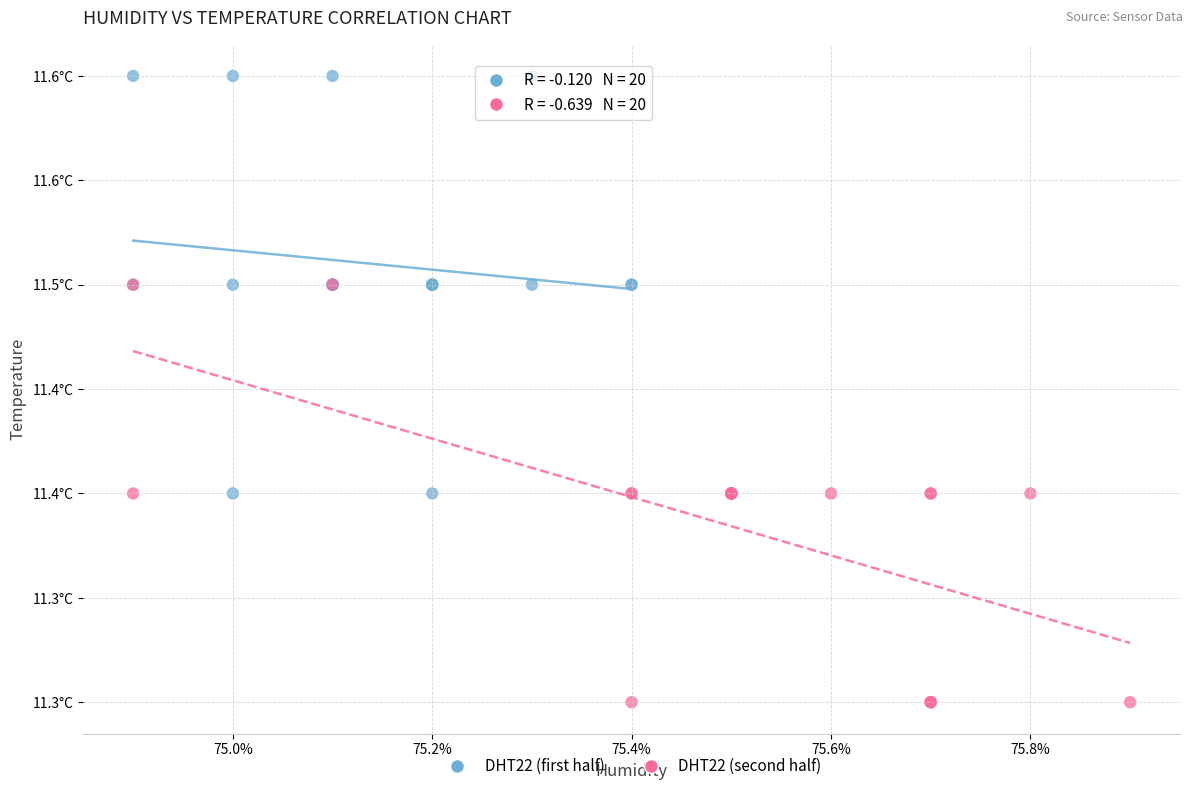

Which series reaches the maximum Y coordinate?

DHT22 (first half)